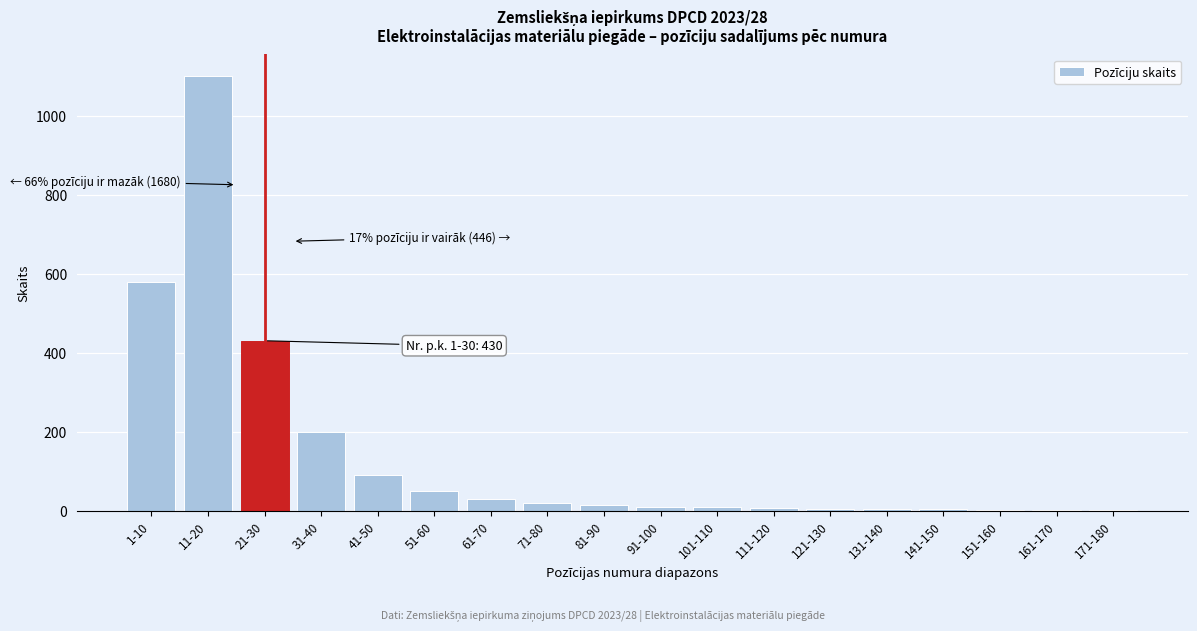

Where is the data nearest to the value 550?

1-10